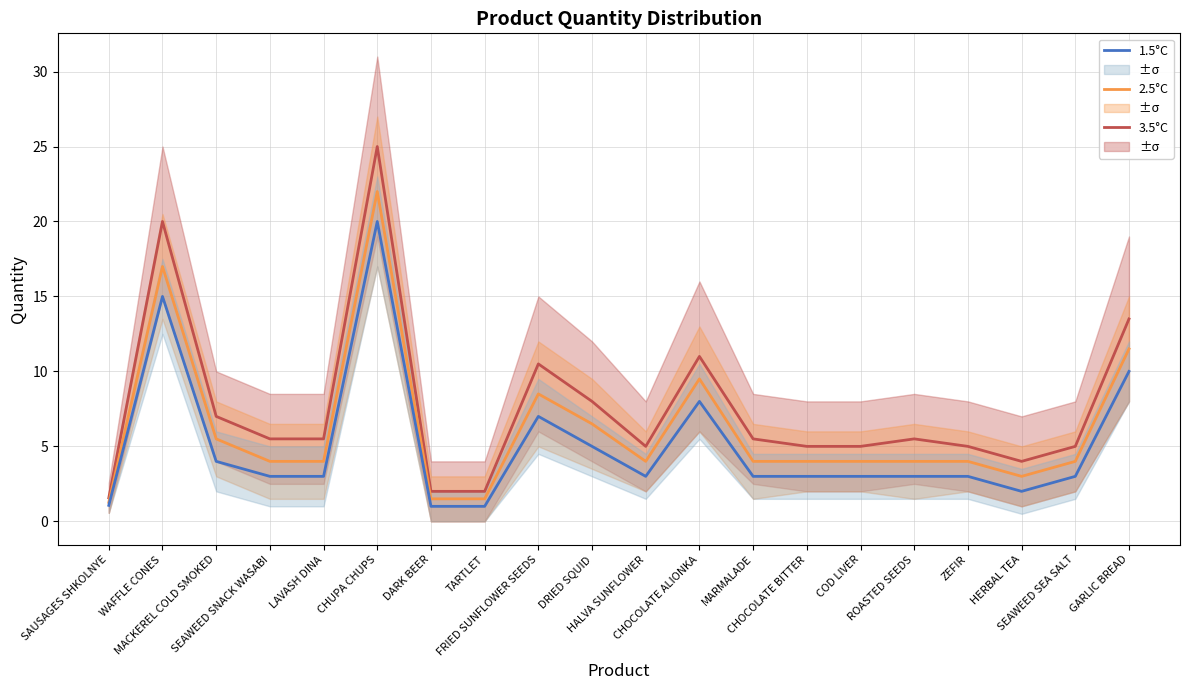

At which category does the chart reach its minimum across all series?

DARK BEER